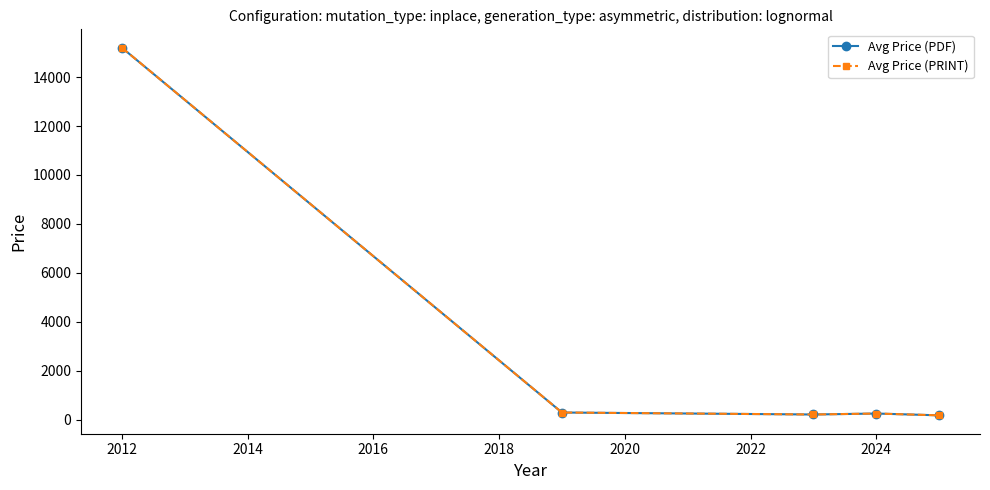

Does the chart have visible grid lines?

No